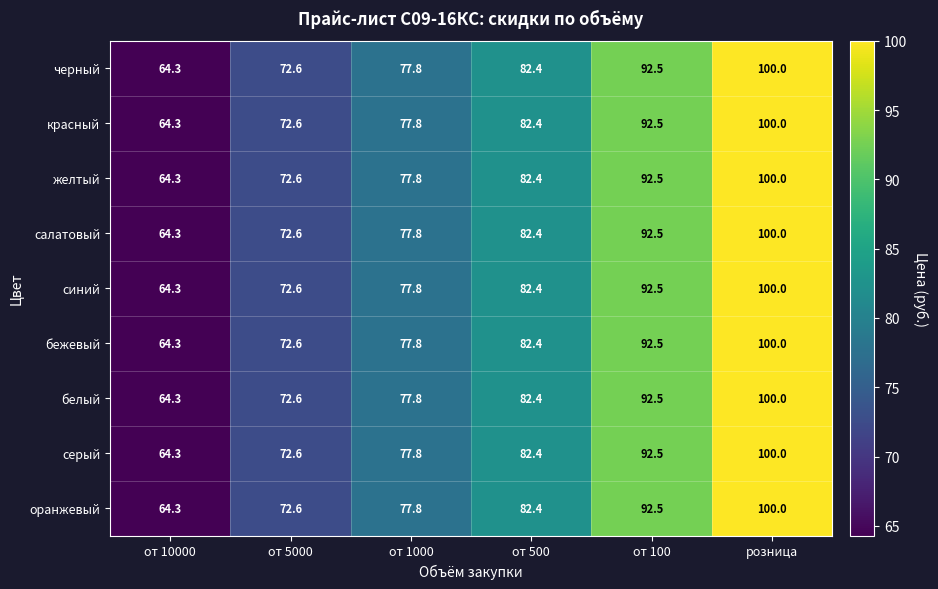

What is the difference between the серый values at от 500 and от 1000?

4.6